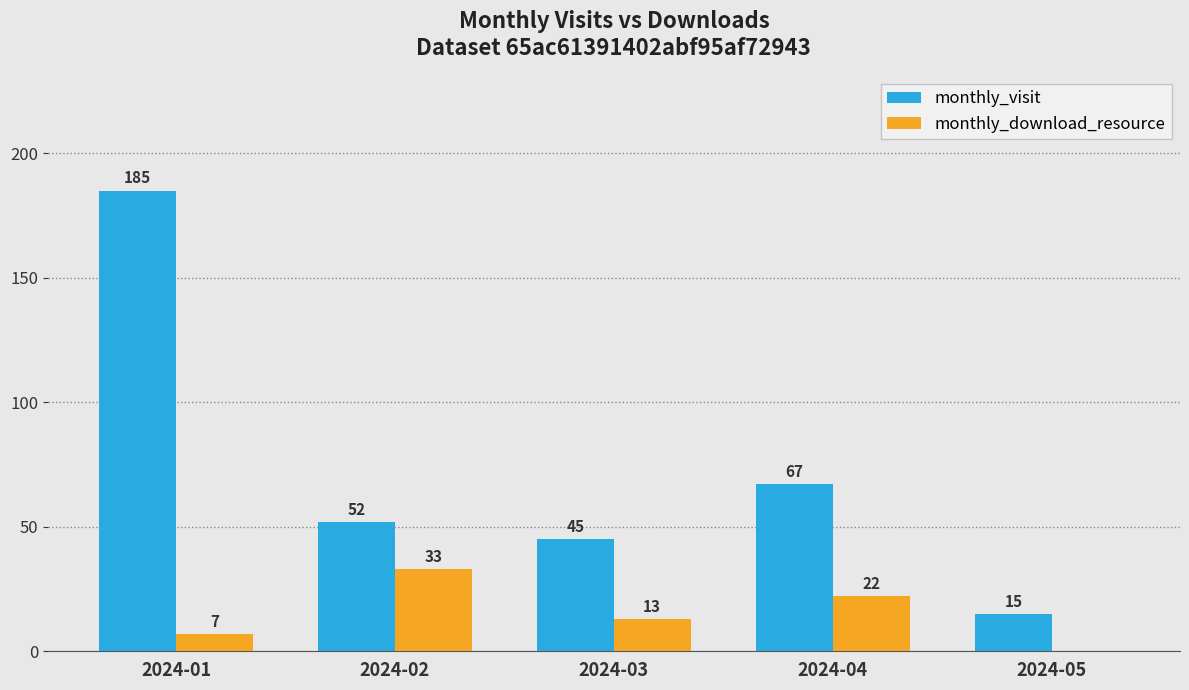

Count the number of data series in this chart.

2